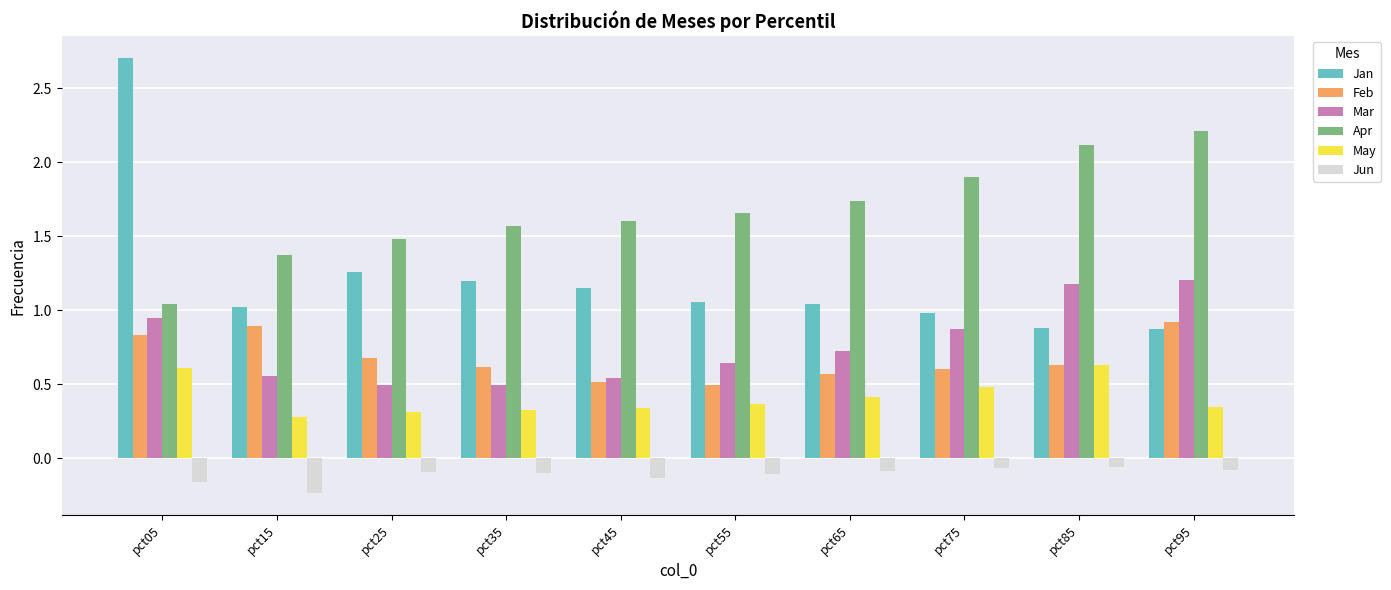

Rank the series by their maximum value, from highest to lowest.

Jan, Apr, Mar, Feb, May, Jun